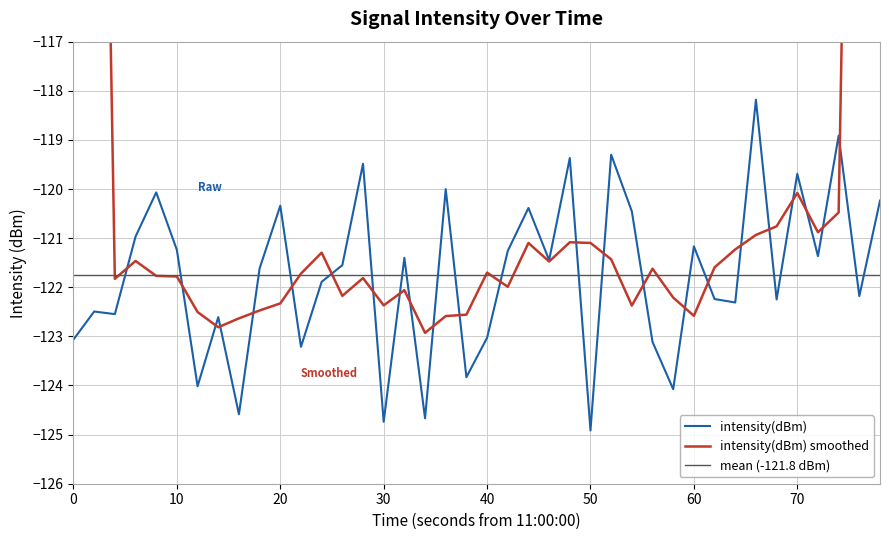

What is the maximum value for intensity(dBm)?

-118.2